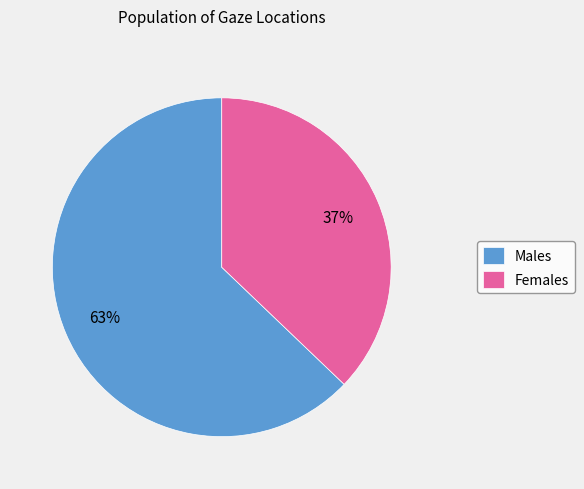

Rank the categories by value from highest to lowest.

Males, Females